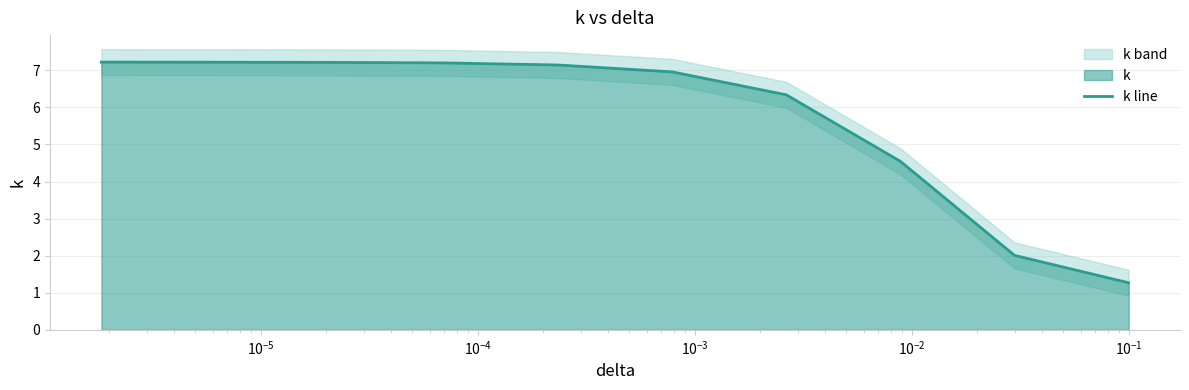

What is the maximum value for k line?

7.2